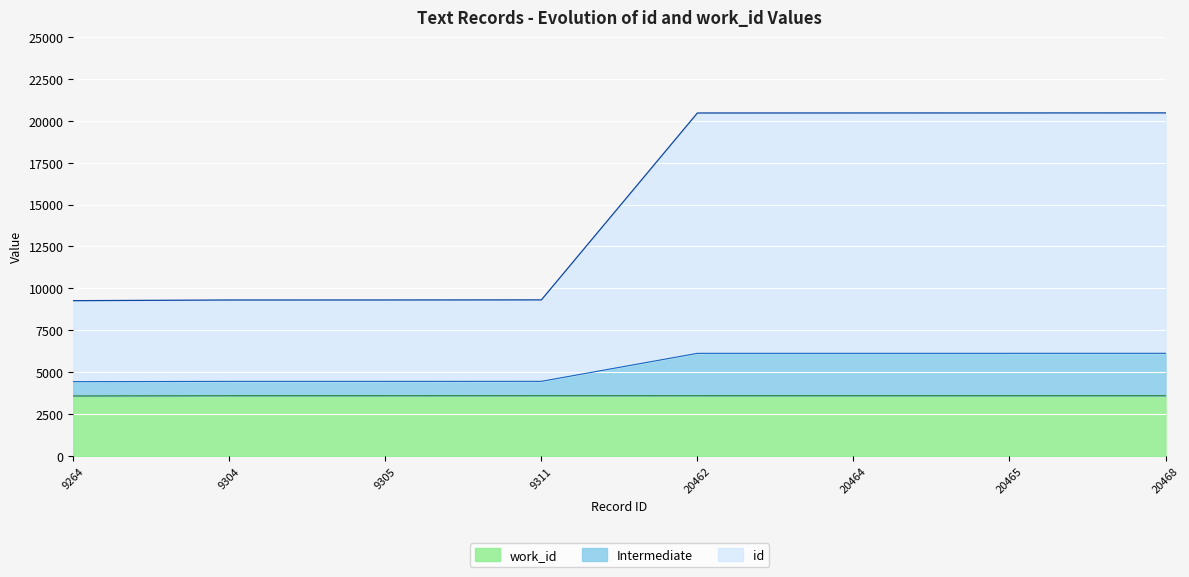

What is the total value across all series at 20464?

20464.0